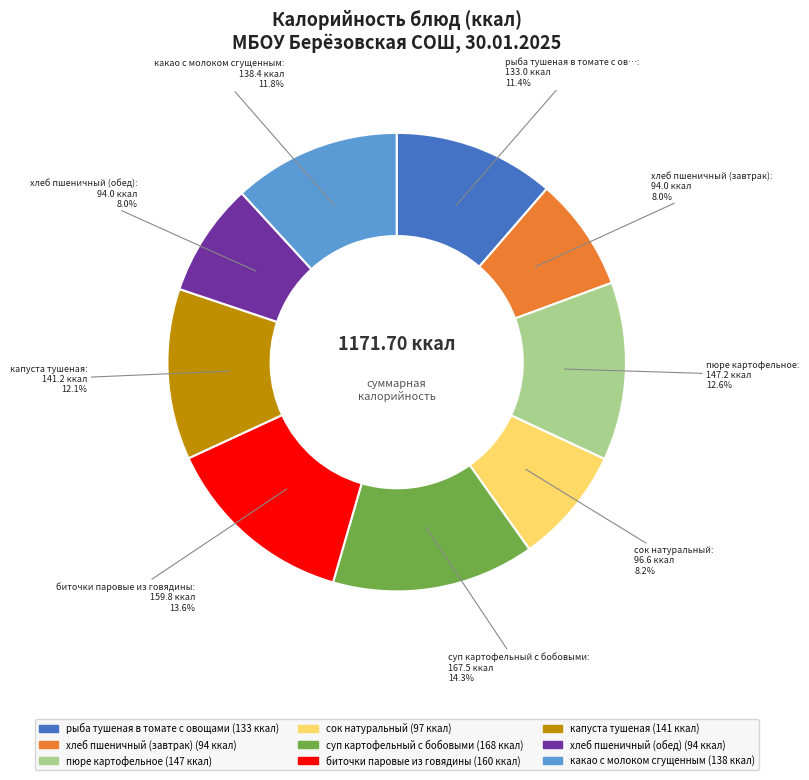

Does сок натуральный account for over 50% of the chart?

No